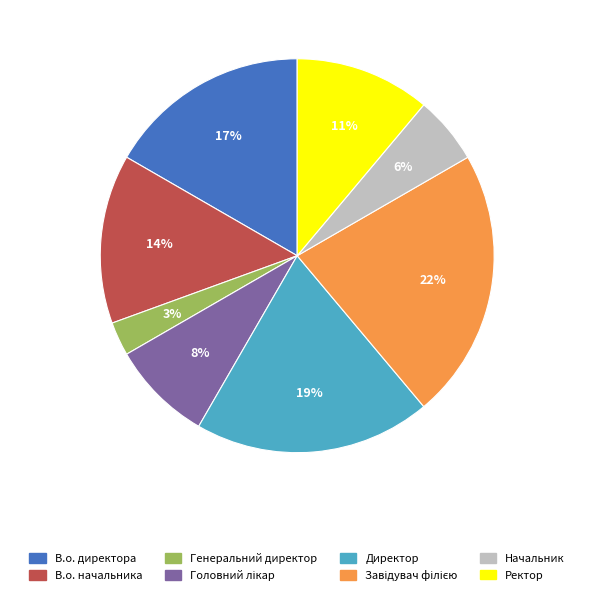

To the nearest percent, what is the difference between the largest and smallest slice percentages?

19%